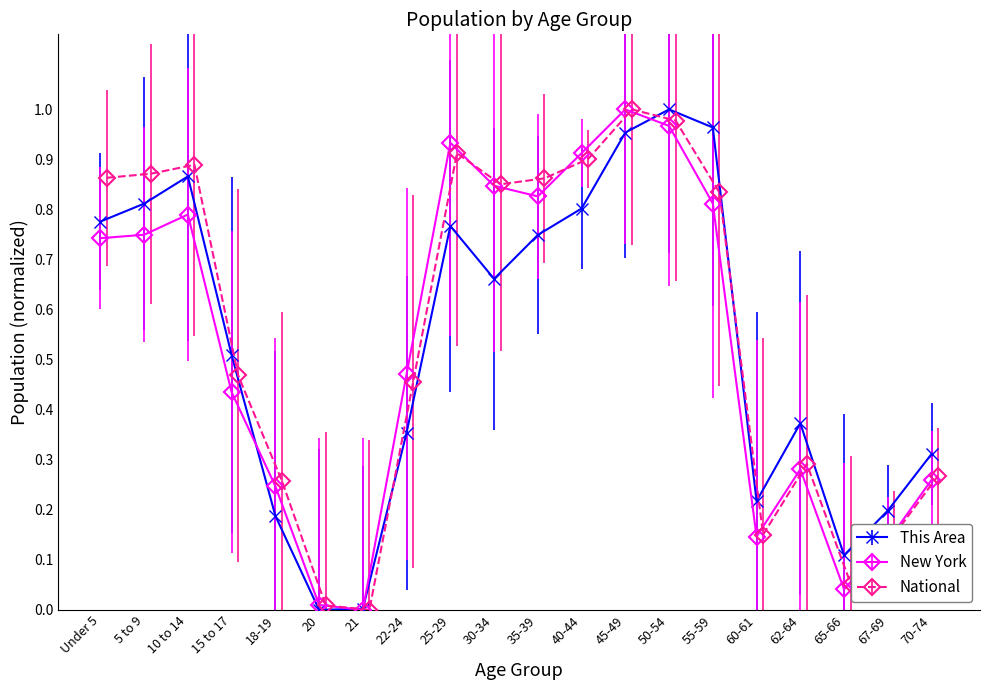

True or false: This Area has a value of 0.2 at 40-44.

False